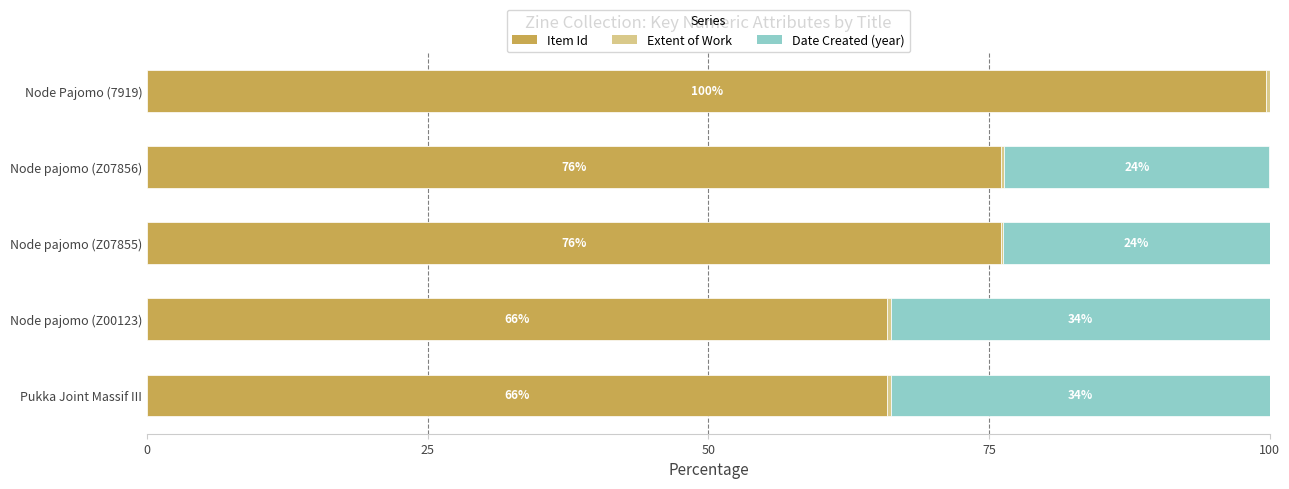

Count the number of categories in the chart.

5